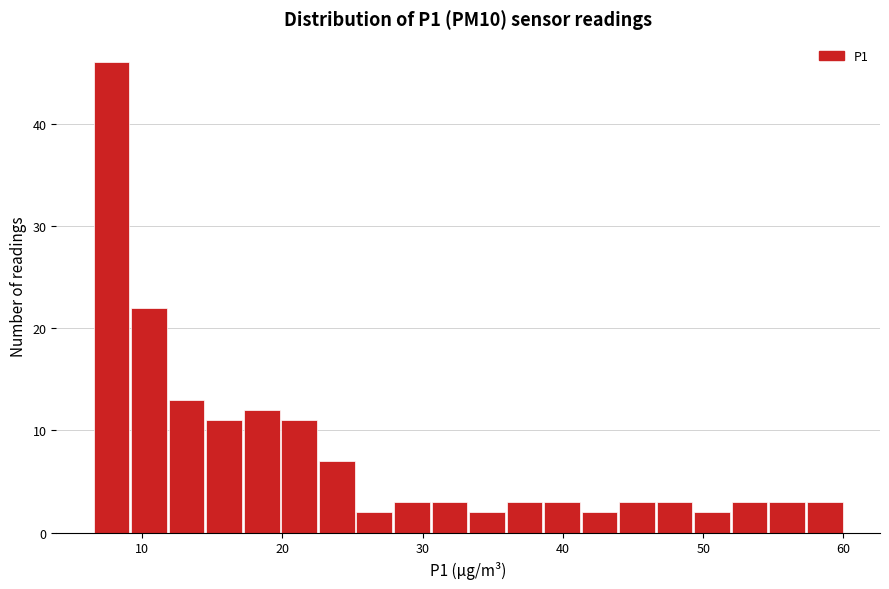

Read against the x-axis, roughly where is the centre of the tallest bar?

8